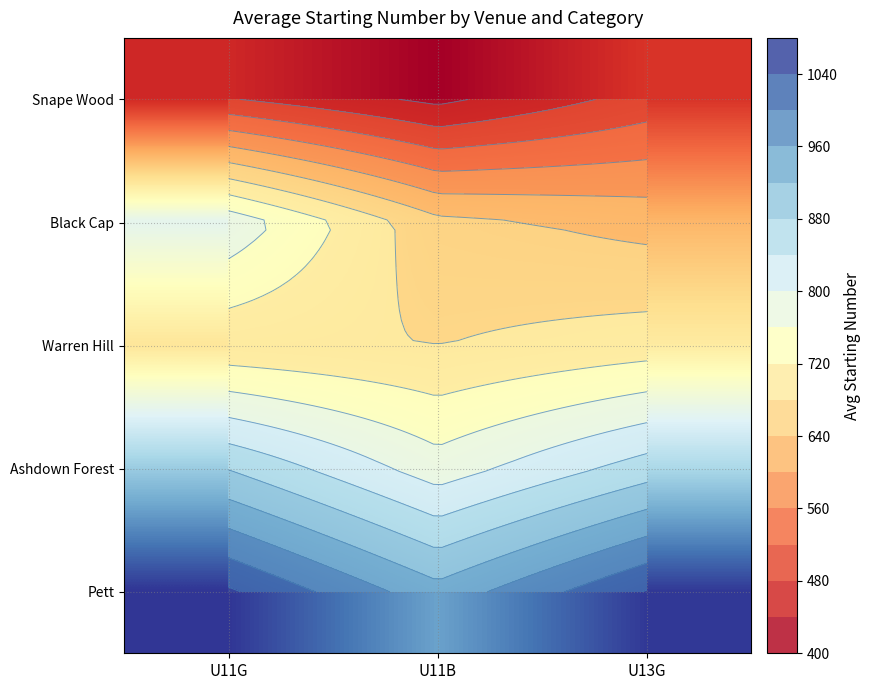

True or false: Ashdown Forest has a value of 1217.9 at U11B.

False